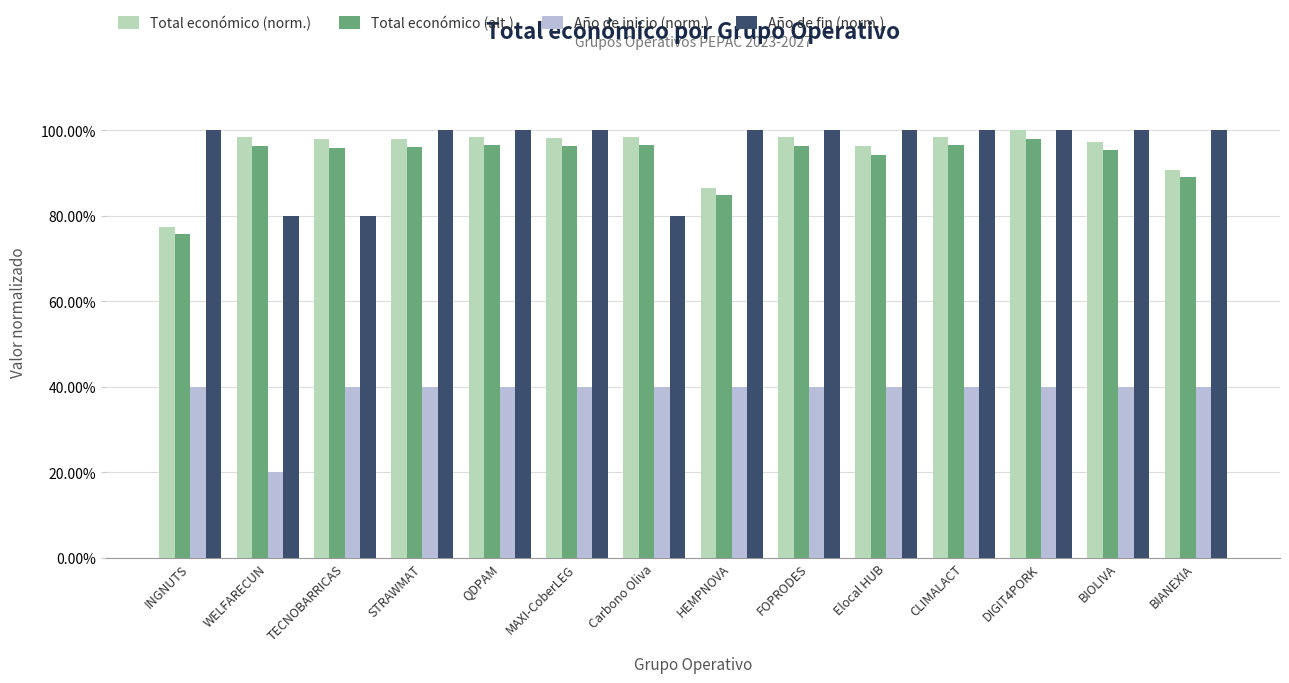

What is the label of the 11th bar from the left?

CLIMALACT